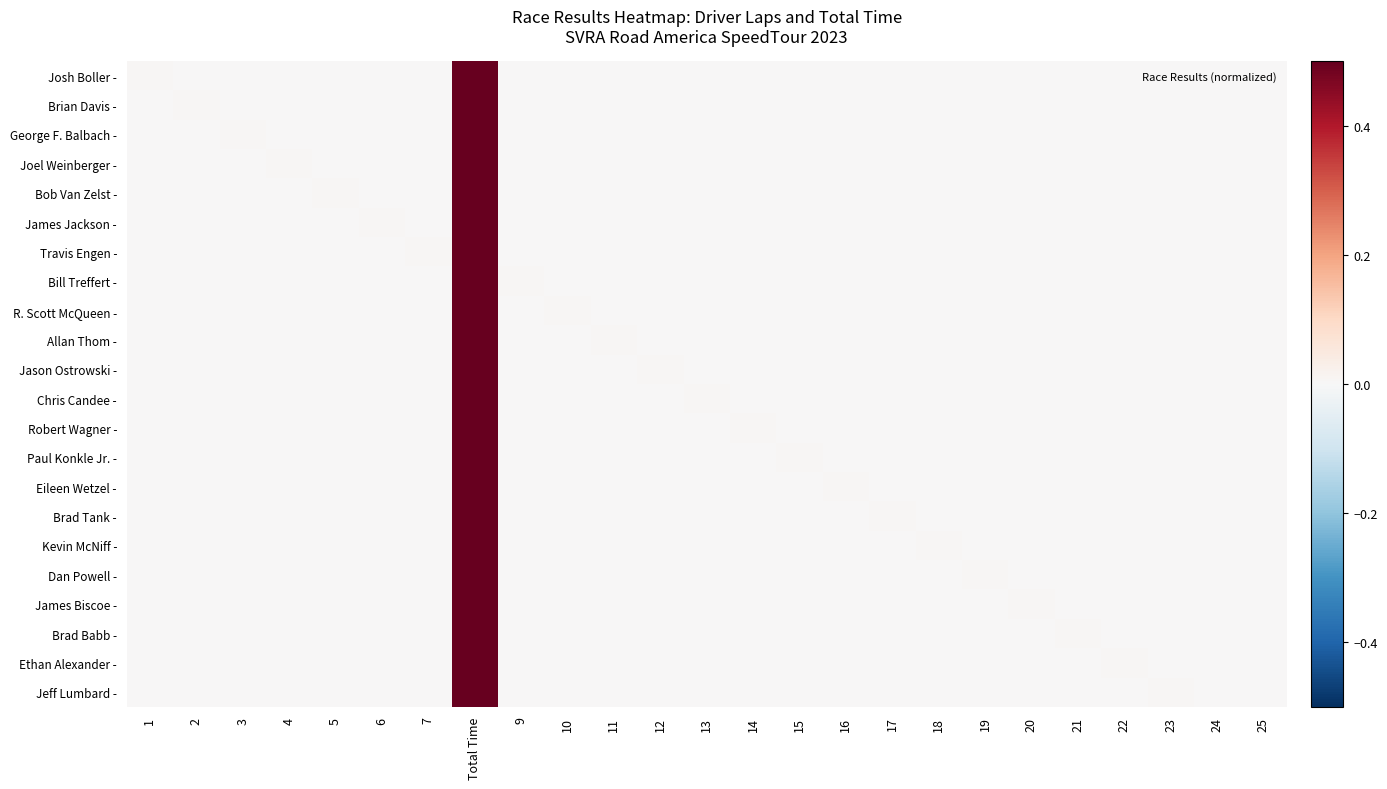

At 24, list the series in order from smallest to largest.

Josh Boller -, Brian Davis -, George F. Balbach -, Joel Weinberger -, Bob Van Zelst -, James Jackson -, Travis Engen -, Bill Treffert -, R. Scott McQueen -, Allan Thom -, Jason Ostrowski -, Chris Candee -, Robert Wagner -, Paul Konkle Jr. -, Eileen Wetzel -, Brad Tank -, Kevin McNiff -, Dan Powell -, James Biscoe -, Brad Babb -, Ethan Alexander -, Jeff Lumbard -